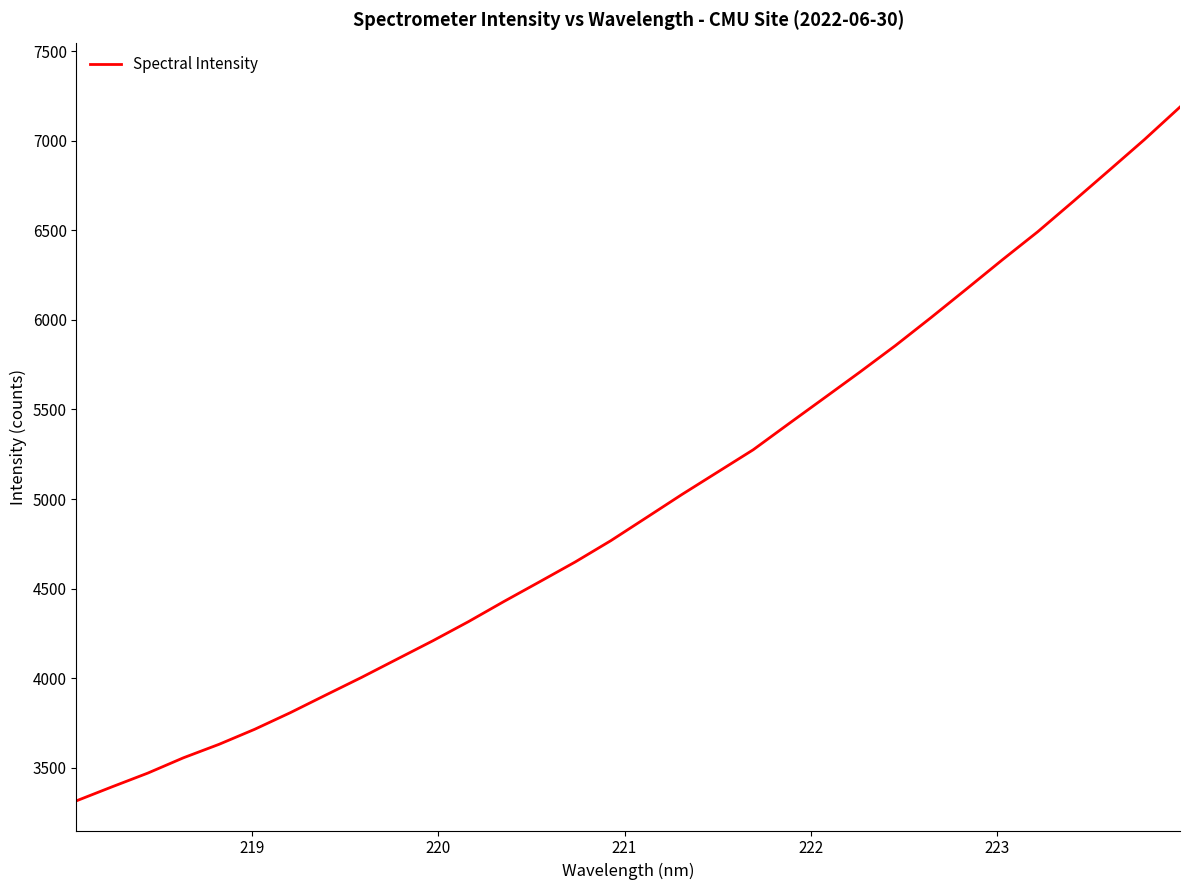

What is the minimum value shown in the chart?

3315.6